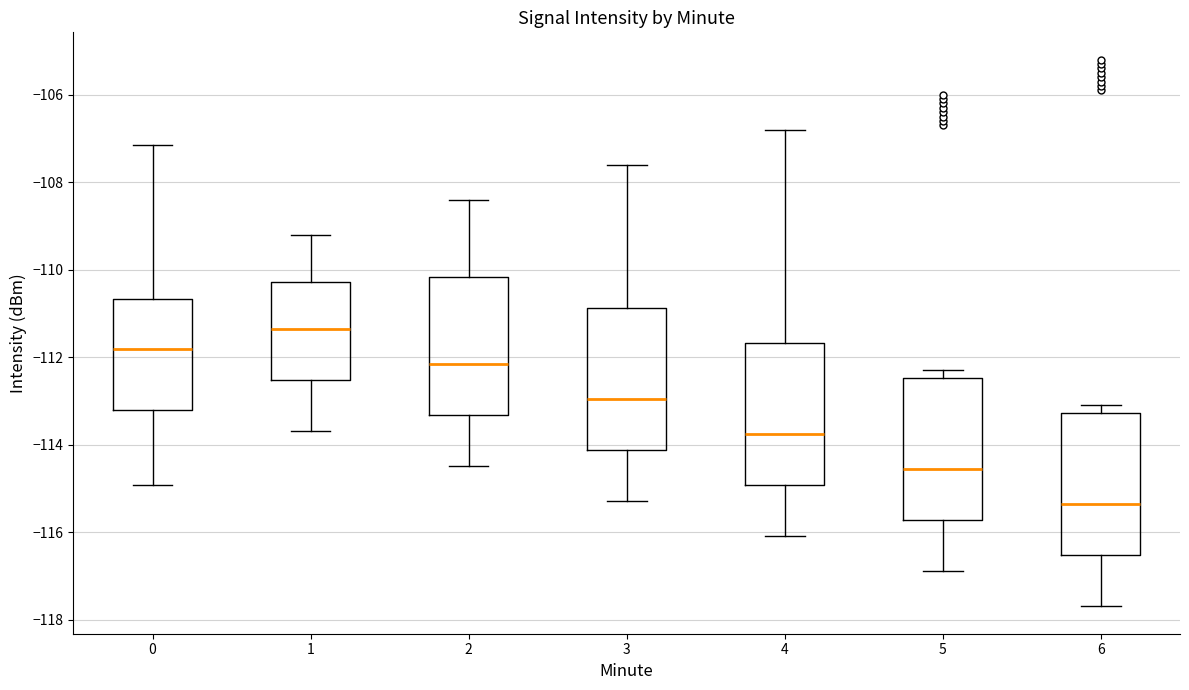

Reading left to right, transcribe this box plot: for each box, give where its median line is, the range the box spans, and where its two whiskers end, as read against the y-axis. The values are not printed on the chart, so give them approximately, as read against the axis.

0: median -111.8, box -113.2 to -110.6, whiskers -115.0 to -107.2
1: median -111.4, box -112.6 to -110.2, whiskers -113.6 to -109.2
2: median -112.2, box -113.4 to -110.2, whiskers -114.4 to -108.4
3: median -113.0, box -114.2 to -110.8, whiskers -115.2 to -107.6
4: median -113.8, box -115.0 to -111.6, whiskers -116.0 to -106.8
5: median -114.6, box -115.8 to -112.4, whiskers -116.8 to -112.2
6: median -115.4, box -116.6 to -113.2, whiskers -117.6 to -113.0